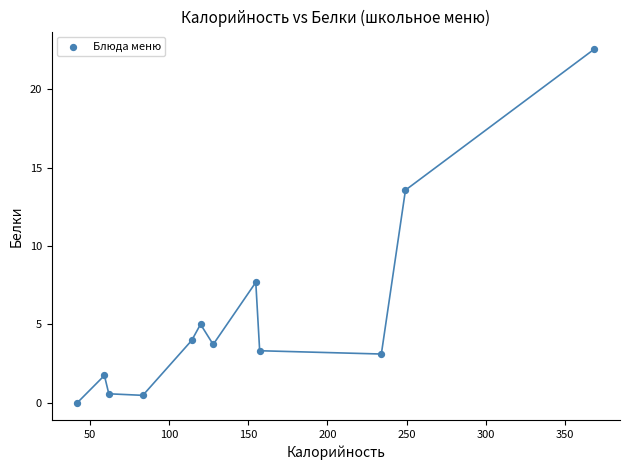

What is the average X value?

147.8